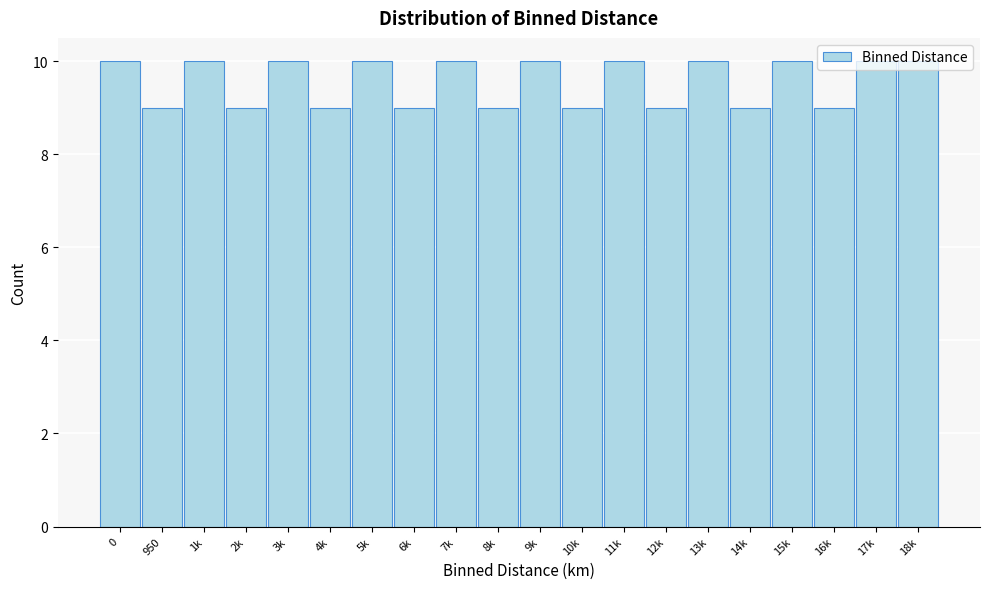

What is the sum of all values?

191